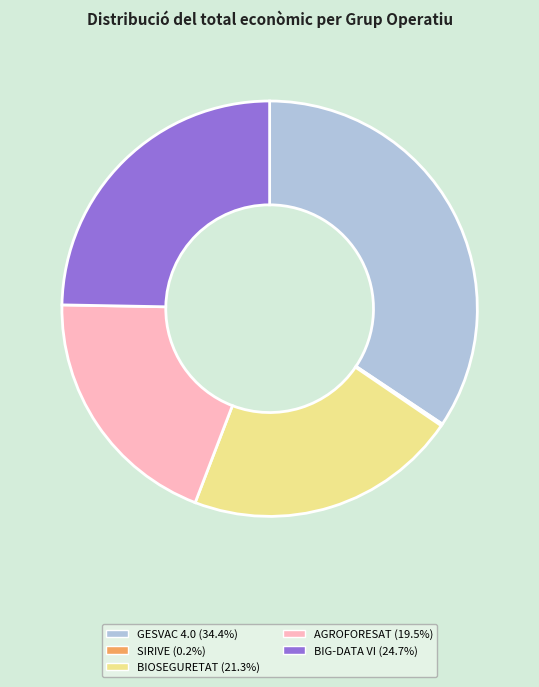

Which slice is the largest?

GESVAC 4.0